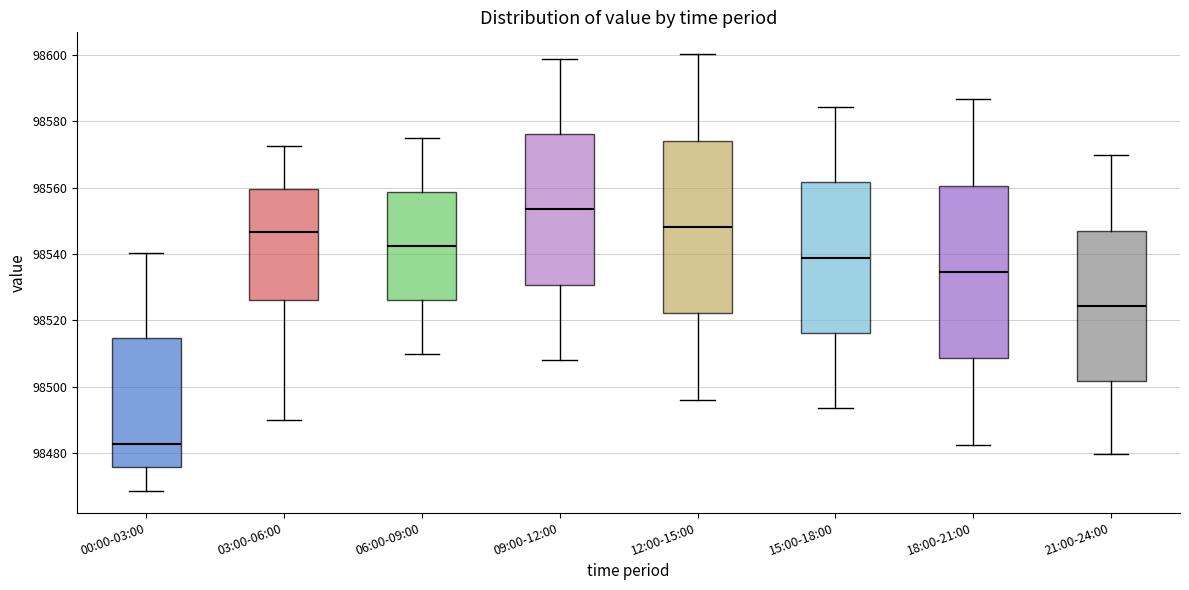

Reading left to right, read every box against the y-axis: the position of its median line, the range the box covers, and the ends of its whiskers. The values are not printed on the chart, so give them approximately, as read against the axis.

00:00-03:00: median 98482, box 98476 to 98514, whiskers 98468 to 98540
03:00-06:00: median 98546, box 98526 to 98560, whiskers 98490 to 98572
06:00-09:00: median 98542, box 98526 to 98558, whiskers 98510 to 98574
09:00-12:00: median 98554, box 98530 to 98576, whiskers 98508 to 98598
12:00-15:00: median 98548, box 98522 to 98574, whiskers 98496 to 98600
15:00-18:00: median 98538, box 98516 to 98562, whiskers 98494 to 98584
18:00-21:00: median 98534, box 98508 to 98560, whiskers 98482 to 98586
21:00-24:00: median 98524, box 98502 to 98548, whiskers 98480 to 98570